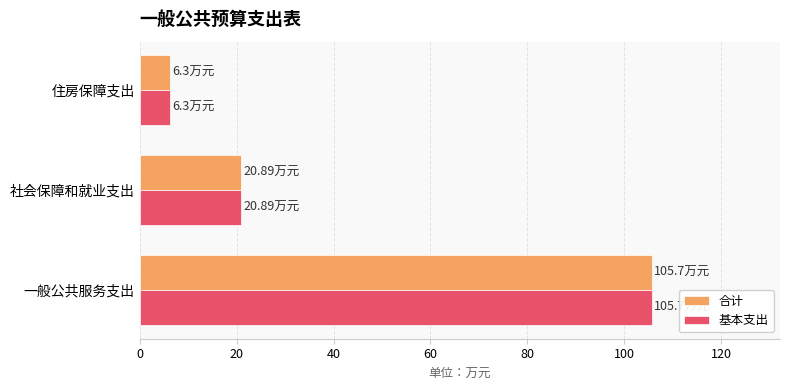

Where is 基本支出 nearest to the value 56?

社会保障和就业支出